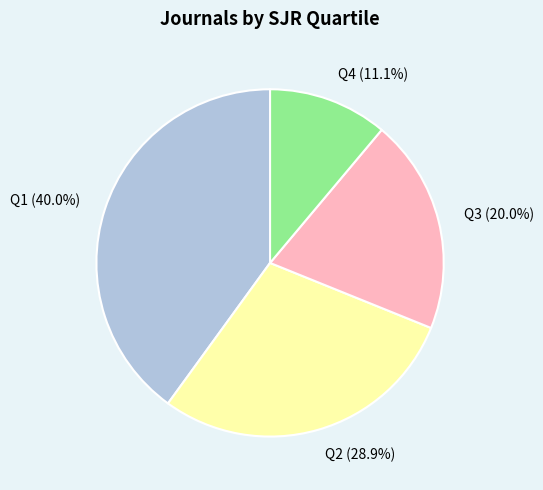

What percentage is the Q2 slice, to the nearest percent?

29%